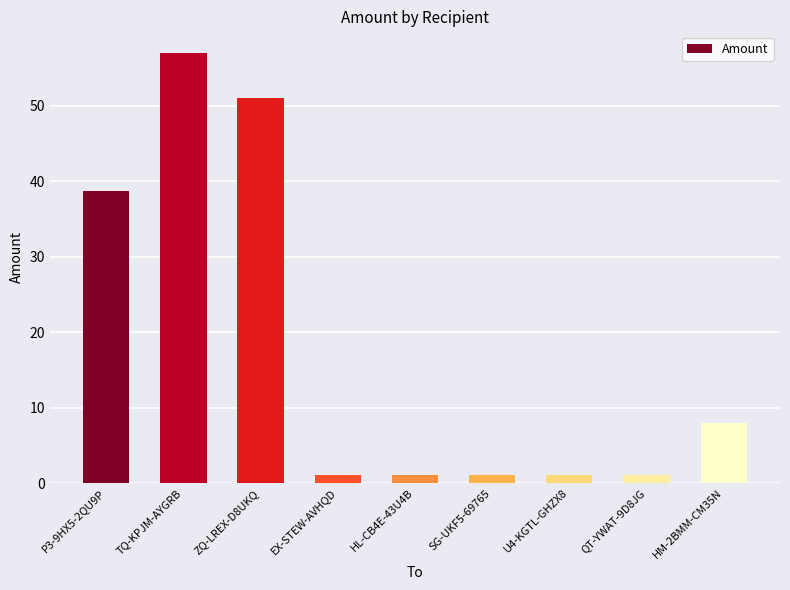

Is it true that the value at P3-9HX5-2QU9P is 62.8?

False